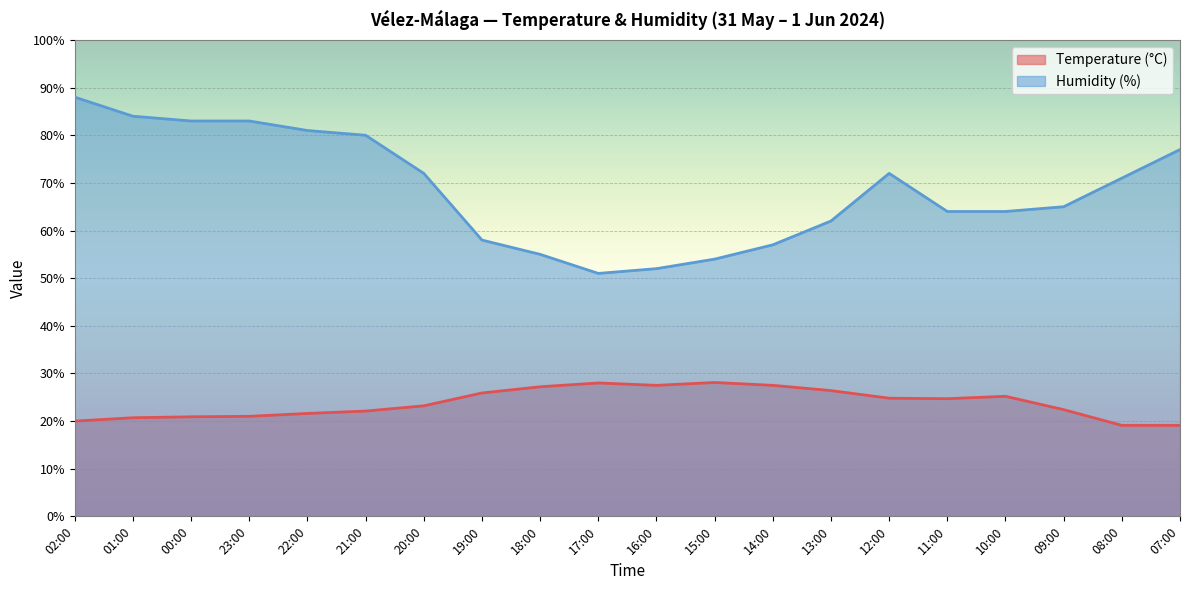

True or false: Temperature (°C) and Humidity (%) intersect in this chart.

False